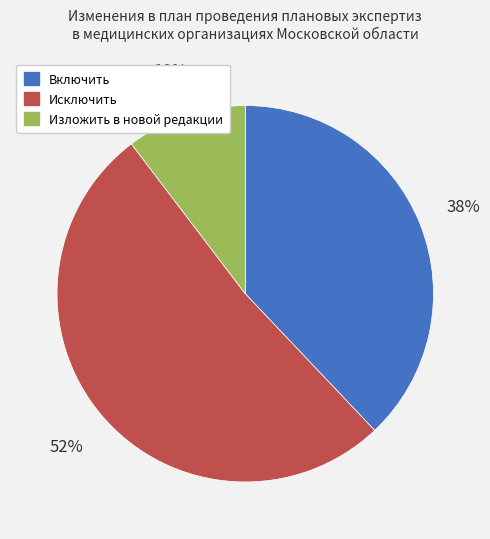

To the nearest percent, what portion does Исключить represent?

52%